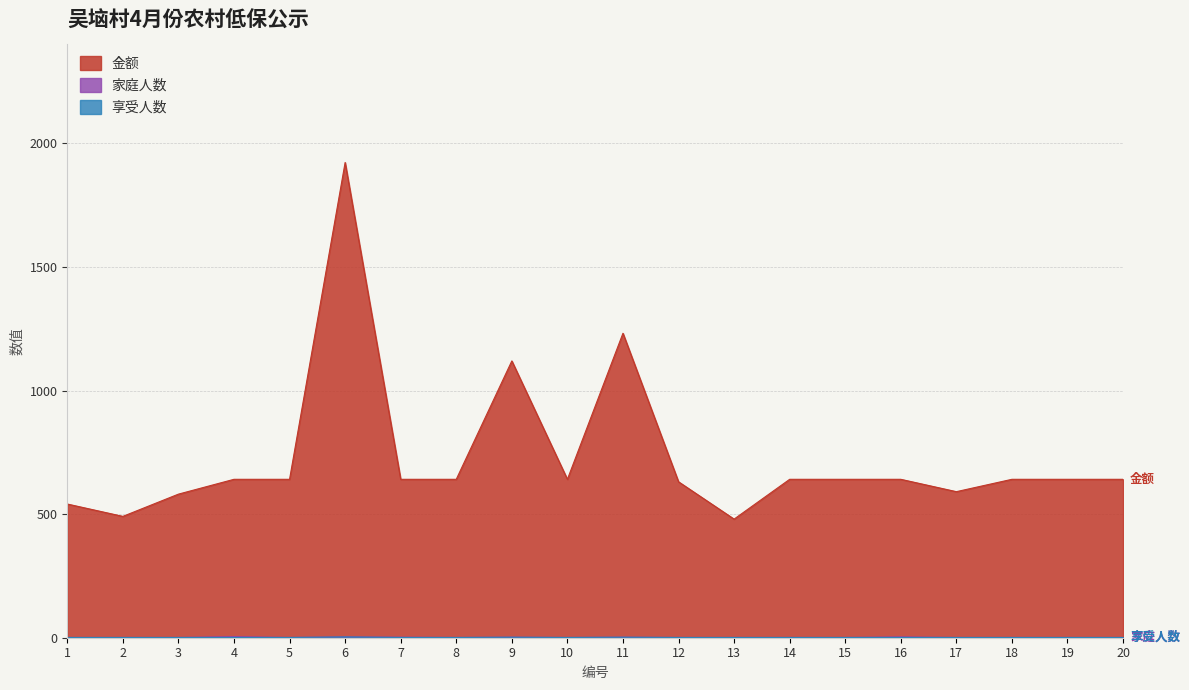

What is the difference between the second highest and second lowest values in the 家庭人数 series?

2